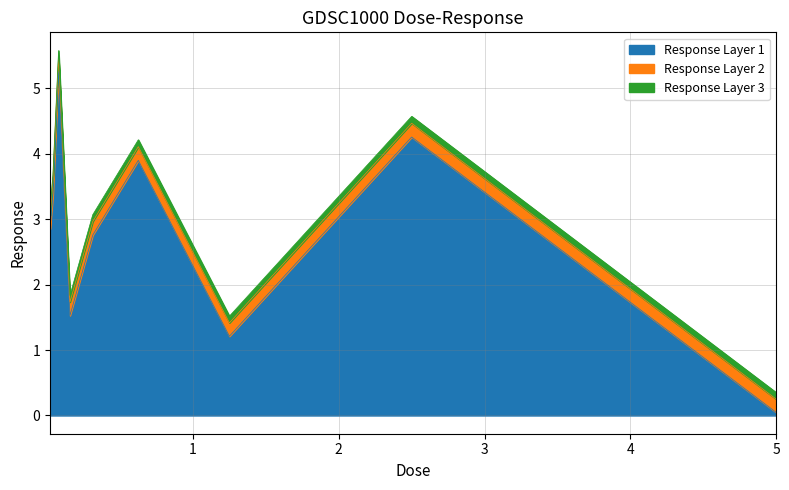

At which category does the data reach its first local valley?

0.15625